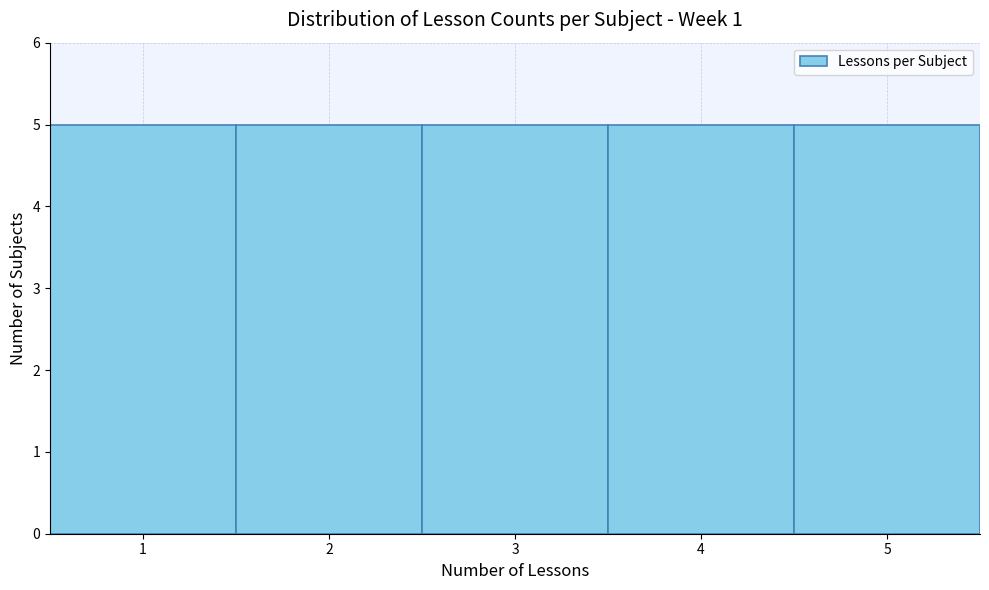

Reading left to right, list every bar in this chart as the range it spans on the x-axis followed by its height. The values are not printed on the chart, so give them approximately, as read against the axis.

0.5 to 1.5: 5
1.5 to 2.5: 5
2.5 to 3.5: 5
3.5 to 4.5: 5
4.5 to 5.5: 5